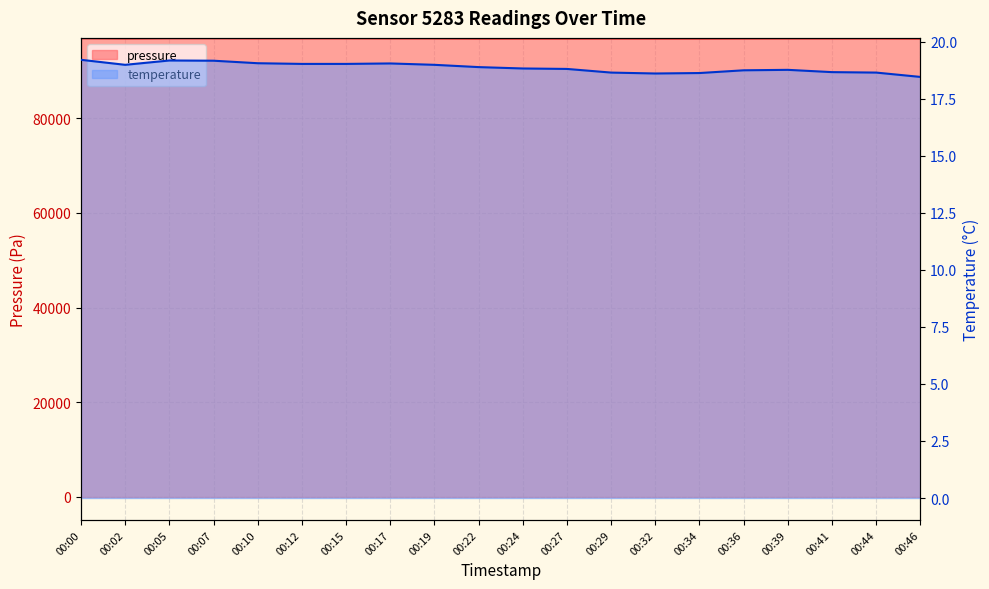

Rank the series by their maximum value, from lowest to highest.

temperature, pressure